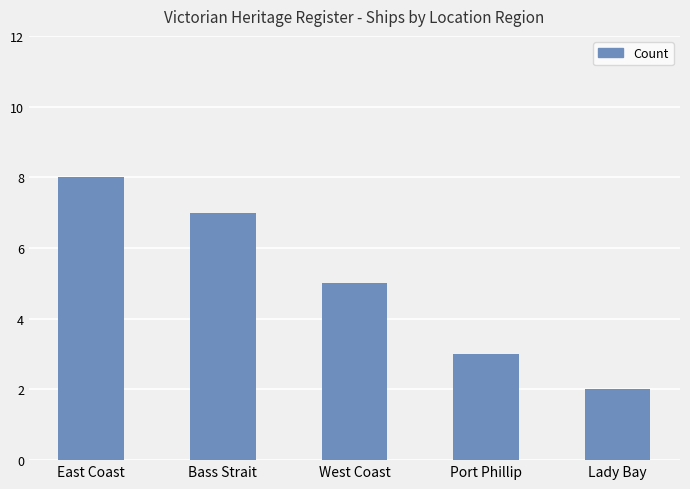

Where is the data nearest to the value 5?

West Coast